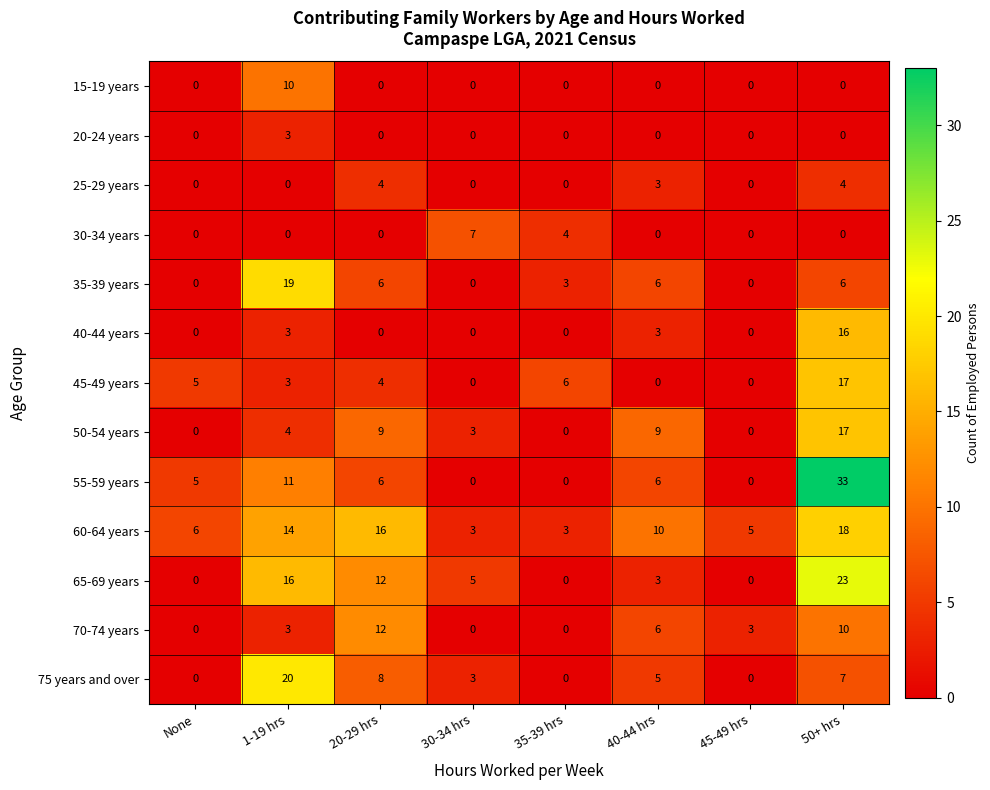

The value of 15-19 years at 20-29 hrs is 0. True or false?

True